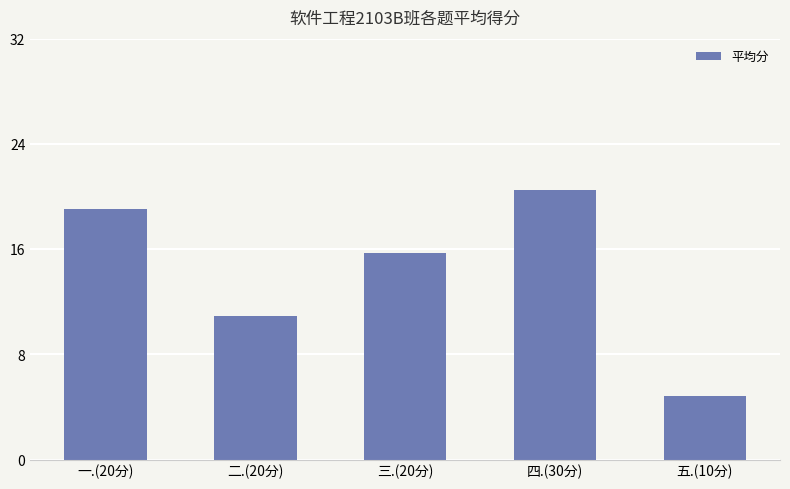

Is it true that the value at 三.(20分) is 5.6?

False